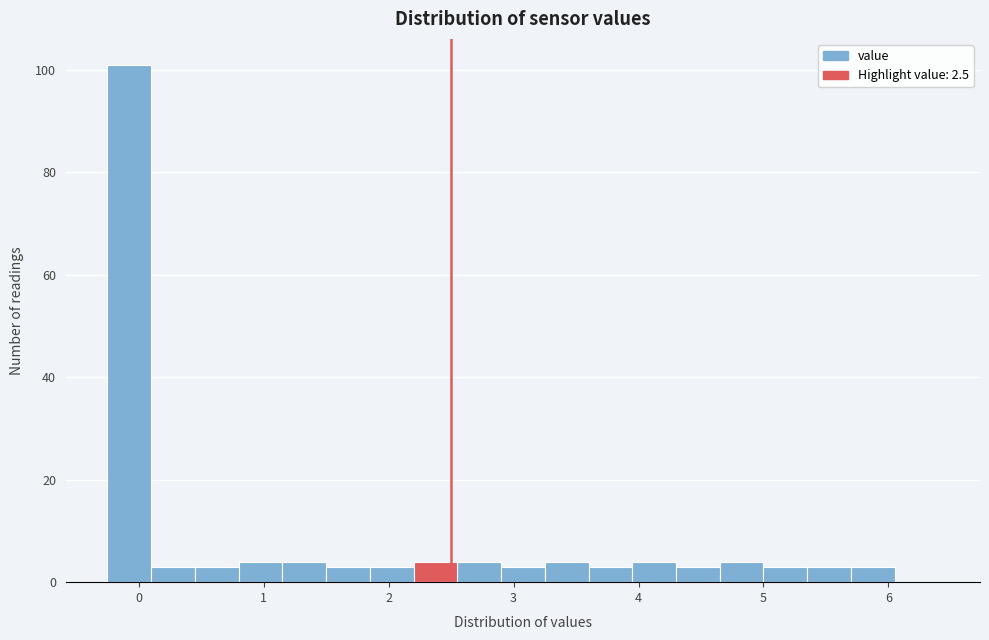

Read against the x-axis, roughly where is the centre of the tallest bar?

-0.1